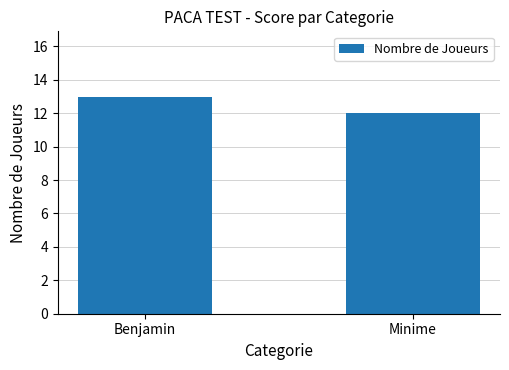

Count the values in the range 12 to 13.

2